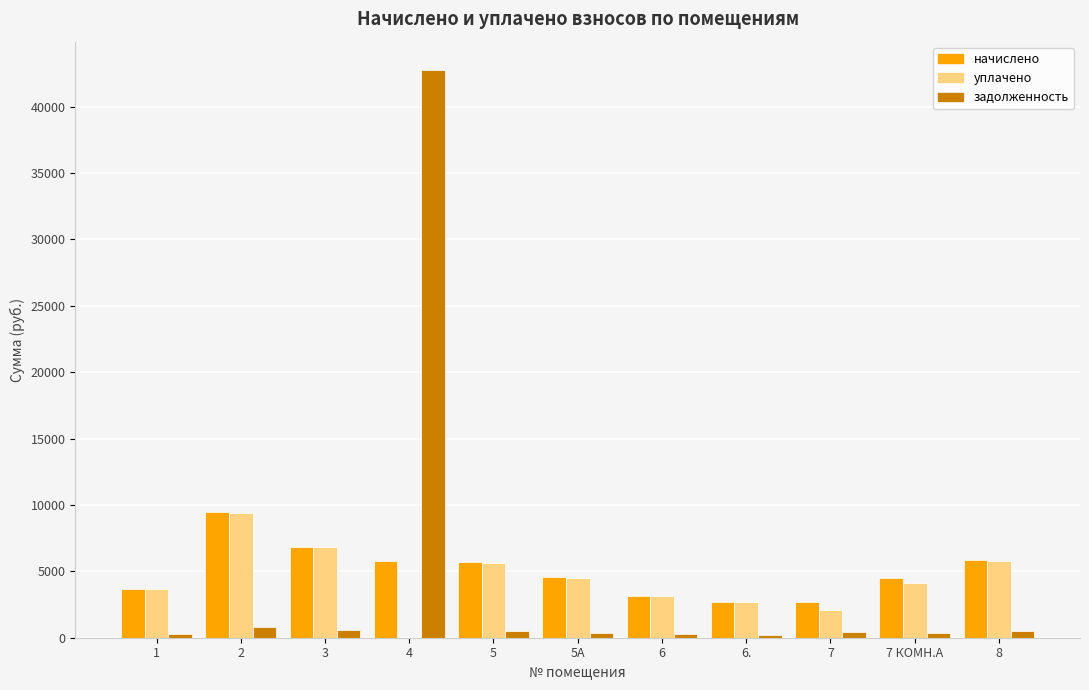

Which series has the widest spread of values?

задолженность